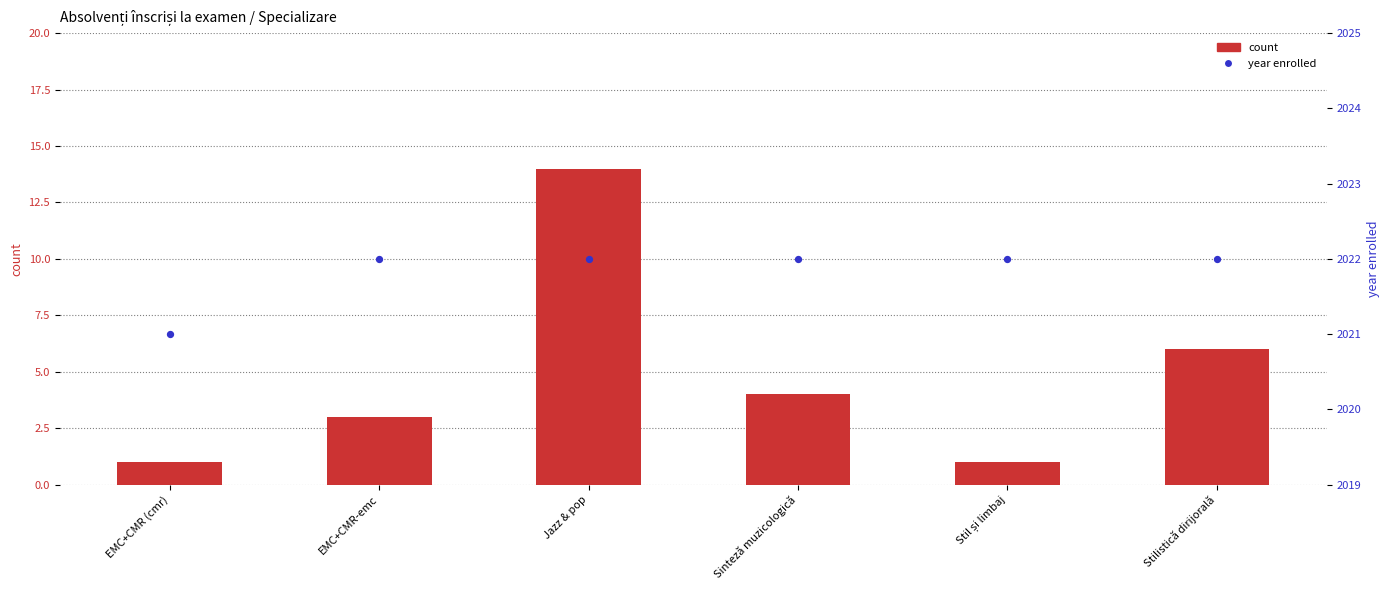

What are all the series names shown in the legend?

count, year enrolled